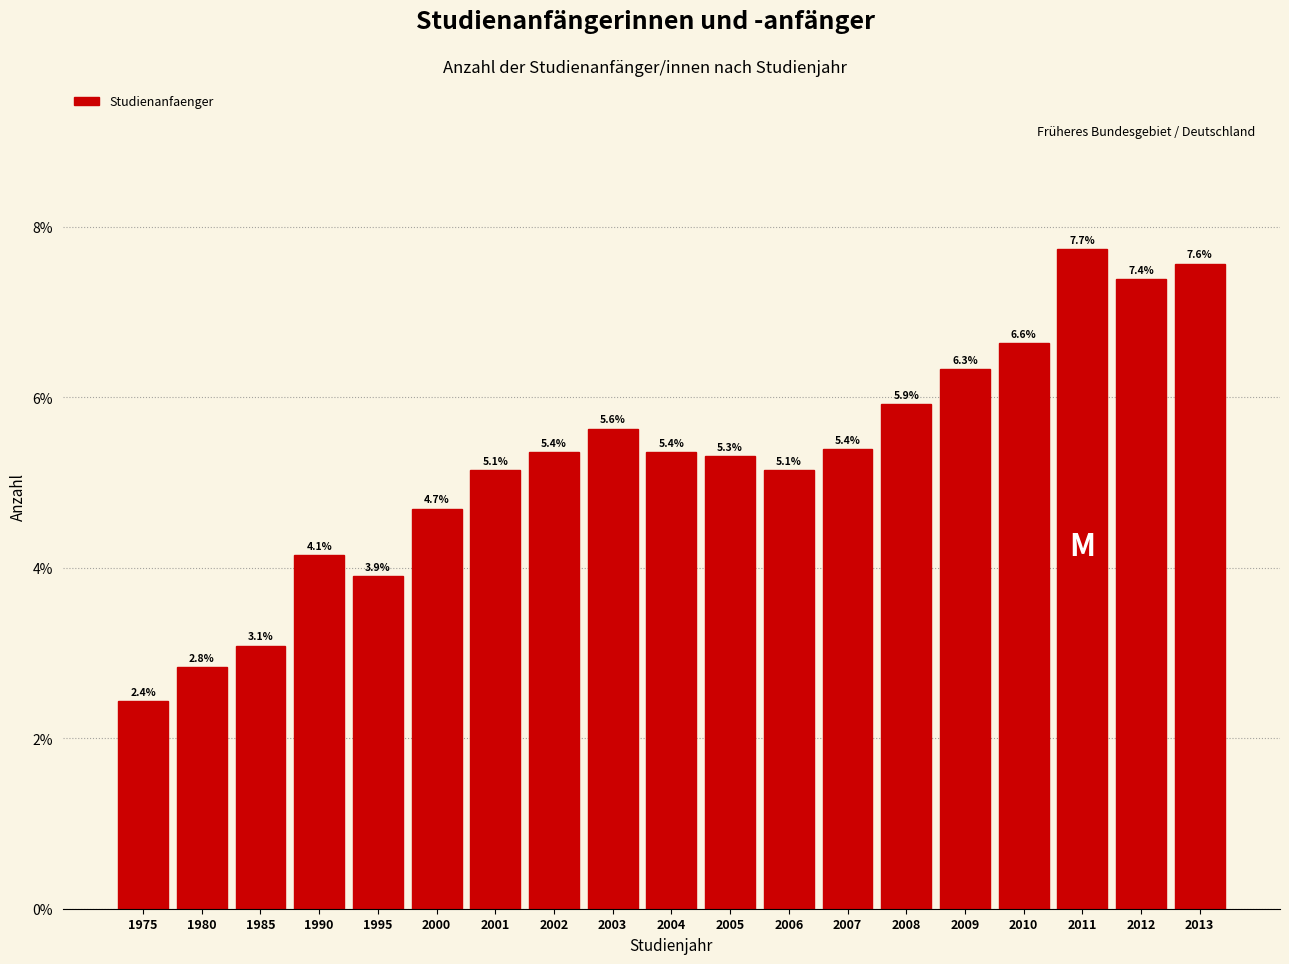

Reading left to right, extract all data points from this chart.

2.4	2.8	3.1	4.1	3.9	4.7	5.1	5.4	5.6	5.4	5.3	5.1	5.4	5.9	6.3	6.6	7.7	7.4	7.6